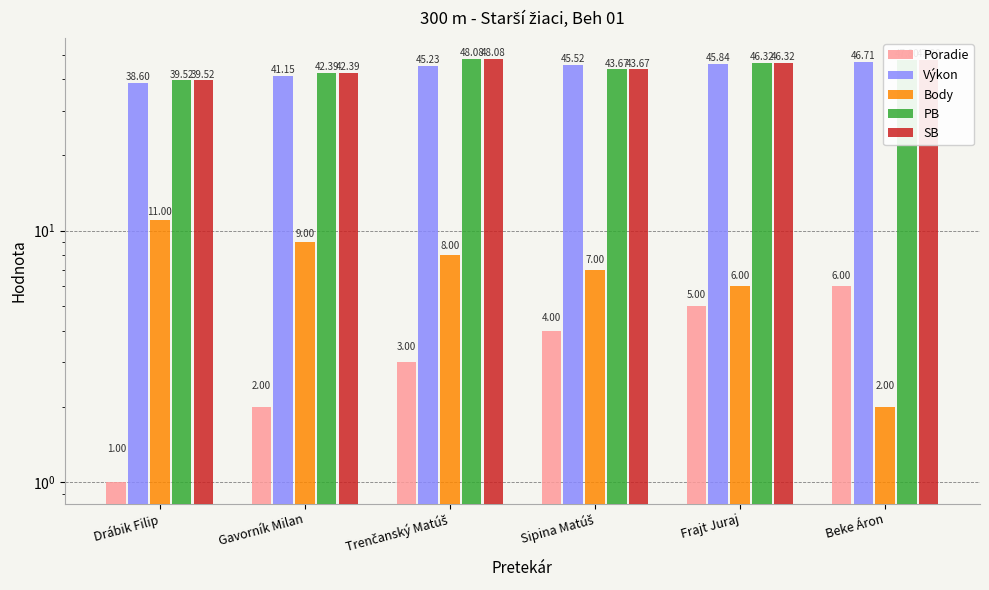

What is the minimum value for PB?

39.5